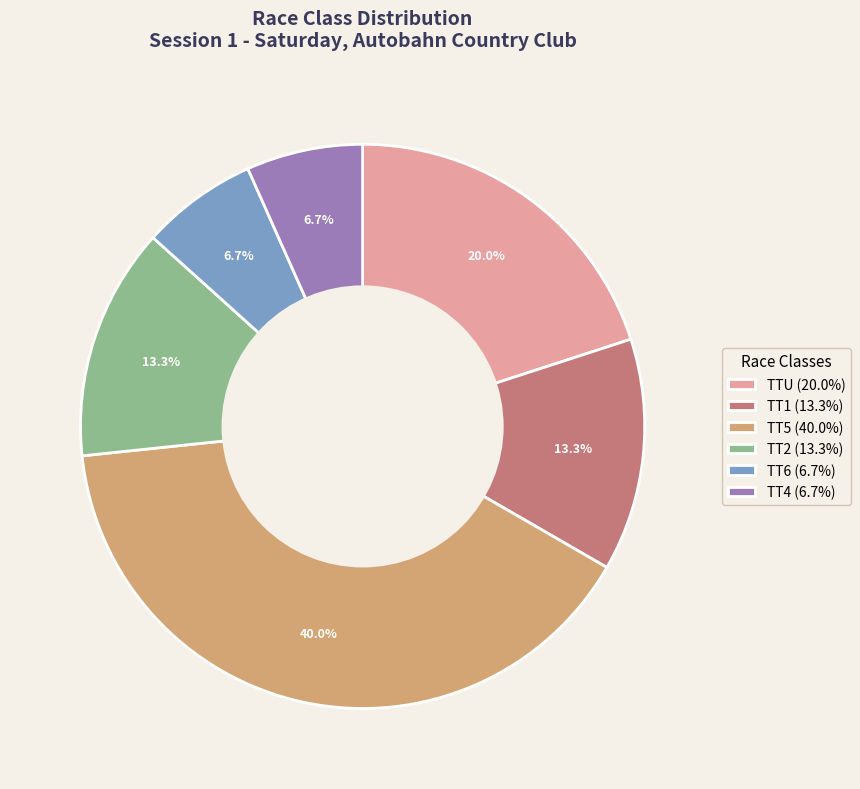

Is there a majority slice in this chart?

No